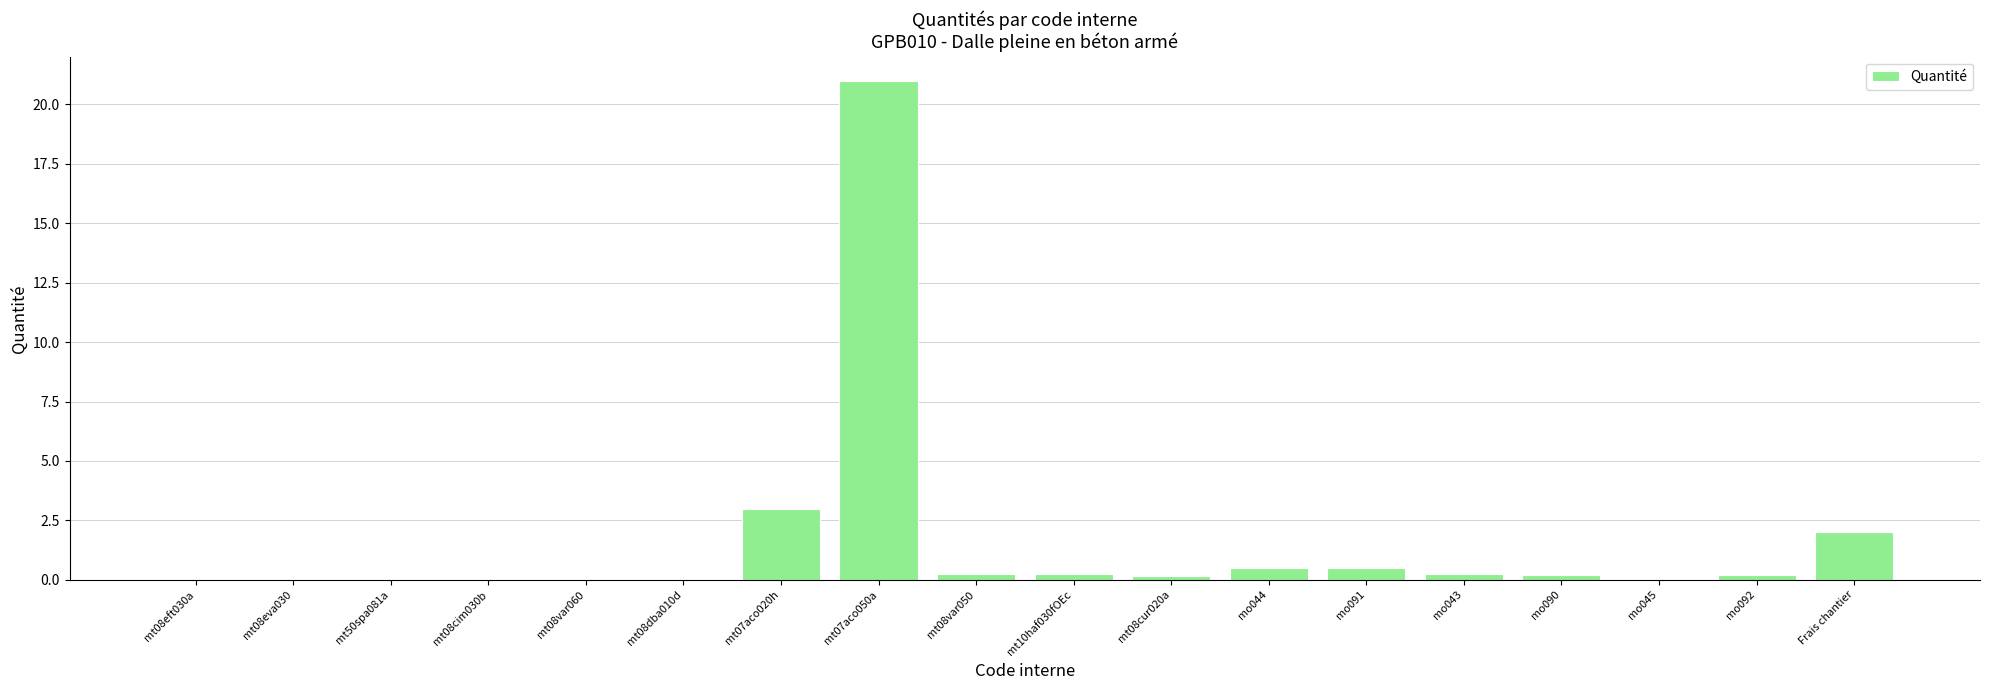

What is the sum of the values at mt10haf030fOEc and mt08var050?

0.5